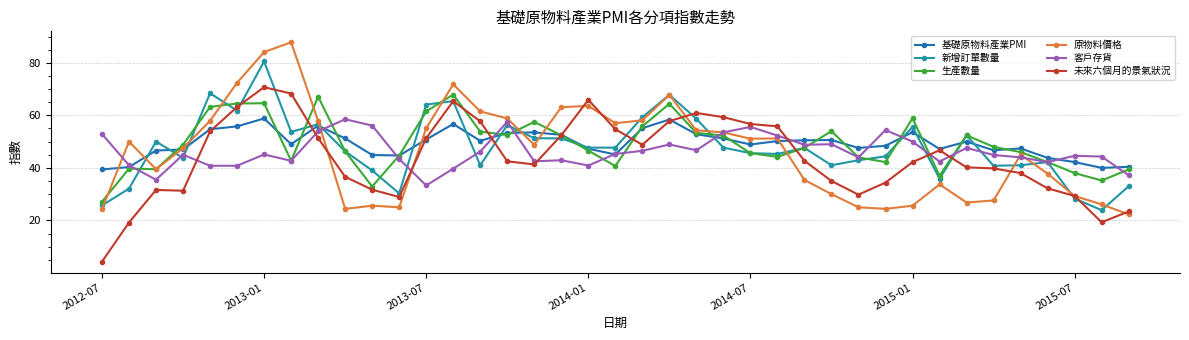

How many interior local peaks does the 未來六個月的景氣狀況 series have?

6